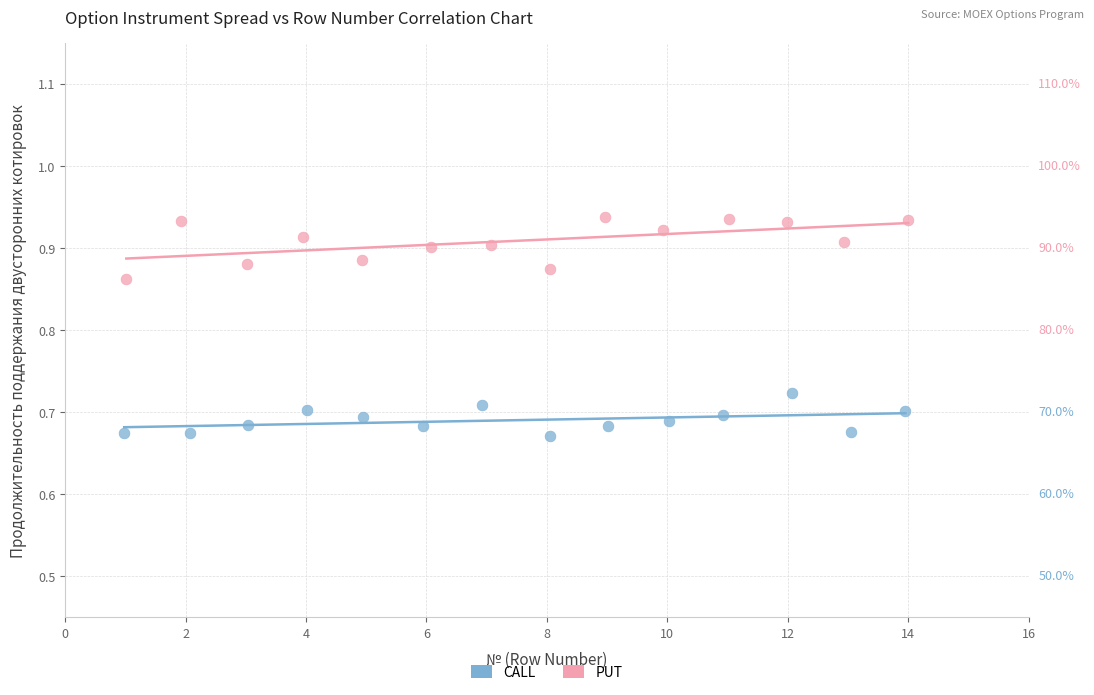

Which series reaches the maximum Y coordinate?

PUT